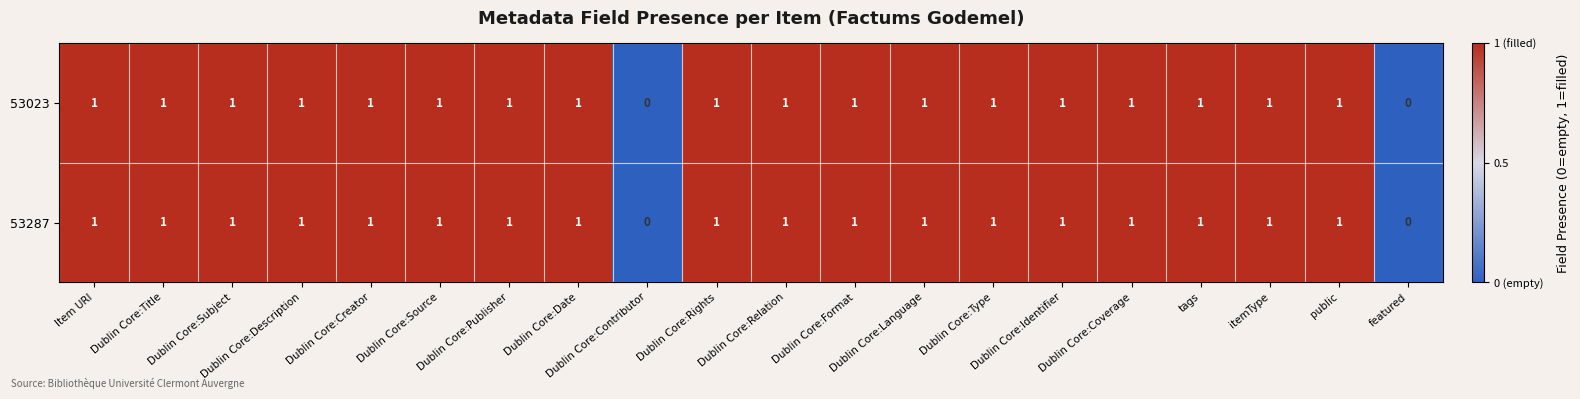

How many 53287 values are between 1 and 2?

18